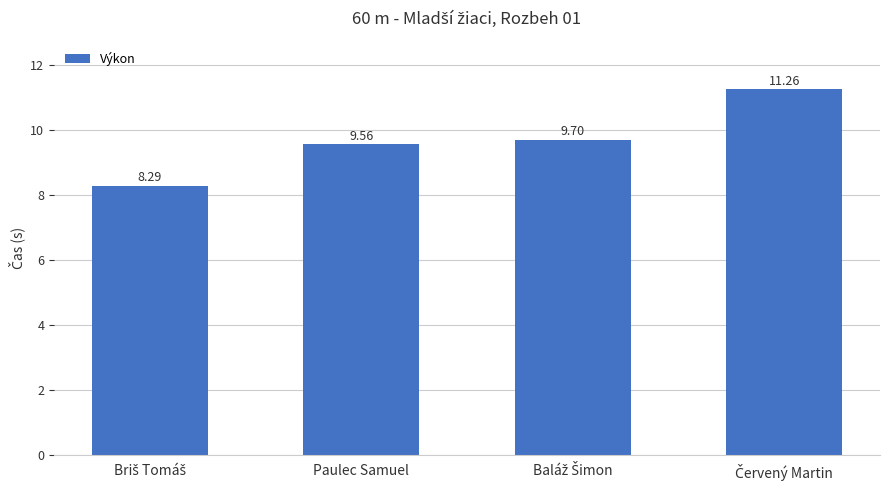

What is the average value?

9.7